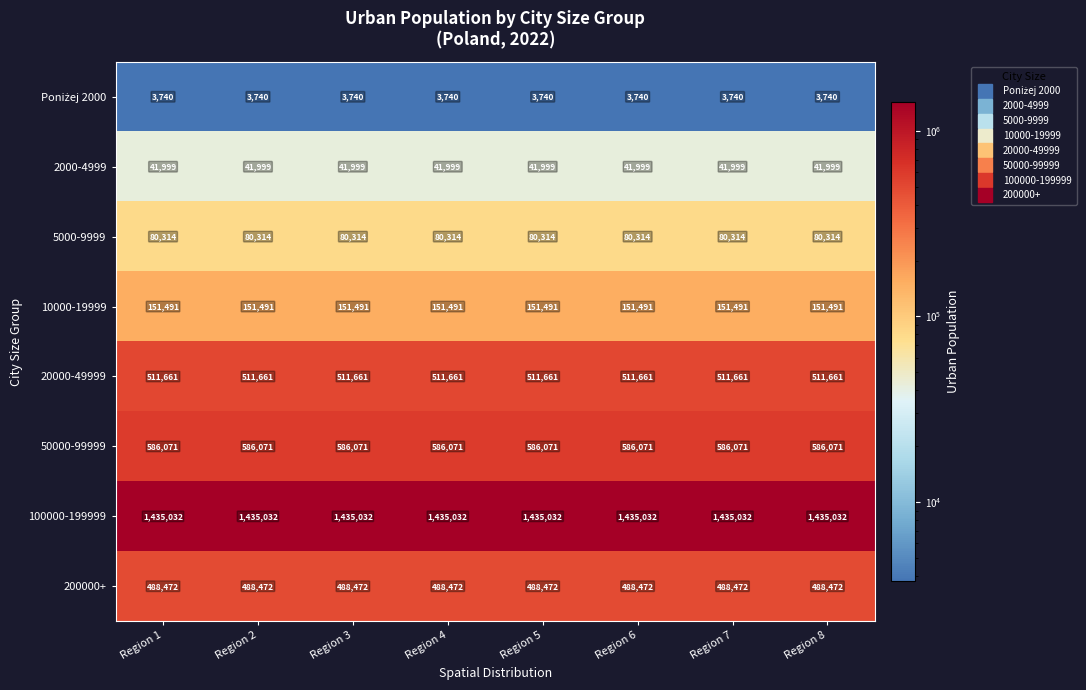

What is the average value of the 200000+ series?

488472